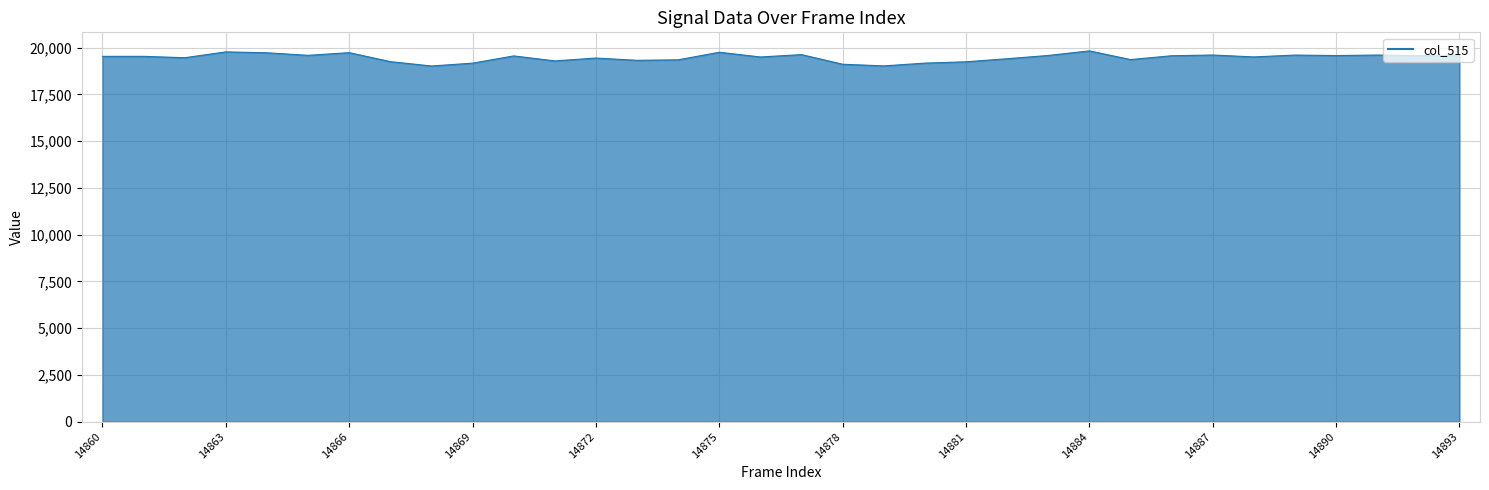

What is the sum of all values?

661968